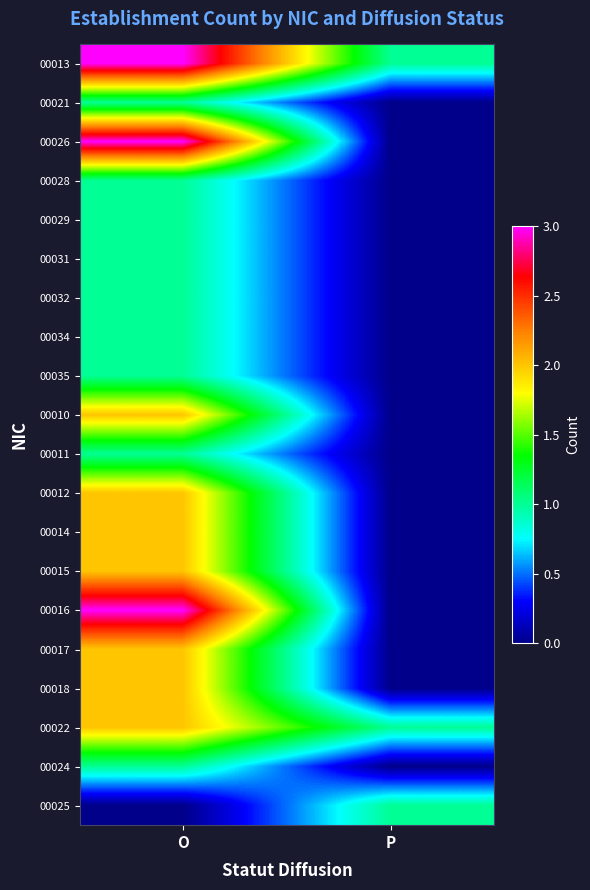

Which has a higher value, P or O?

O